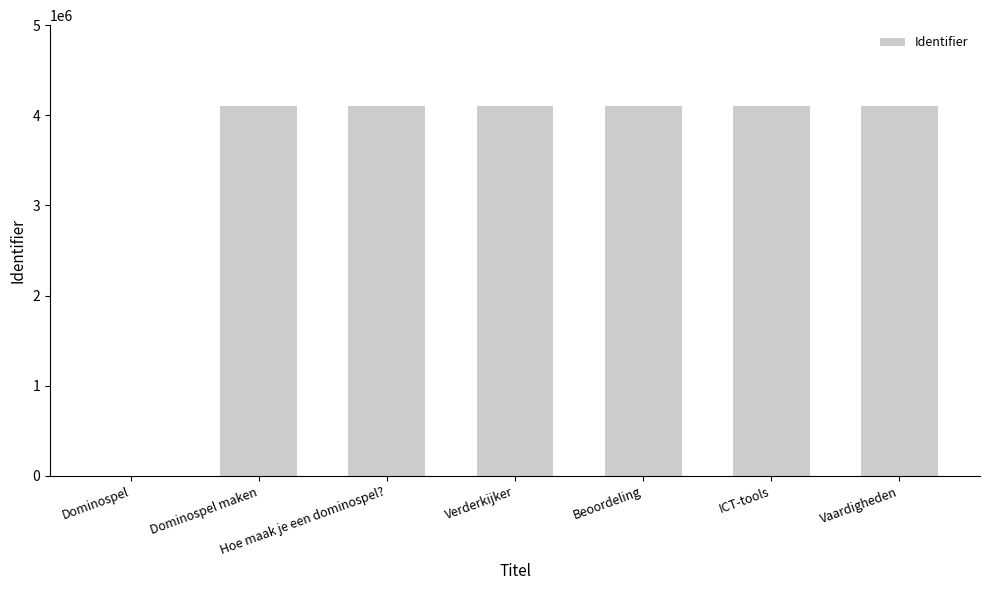

How many series are shown in this chart?

1